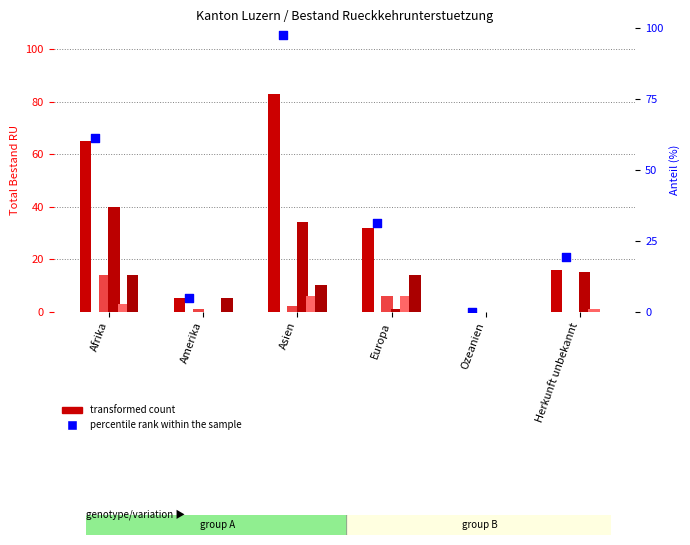

What is the total value across all series at Herkunft unbekannt?

51.3